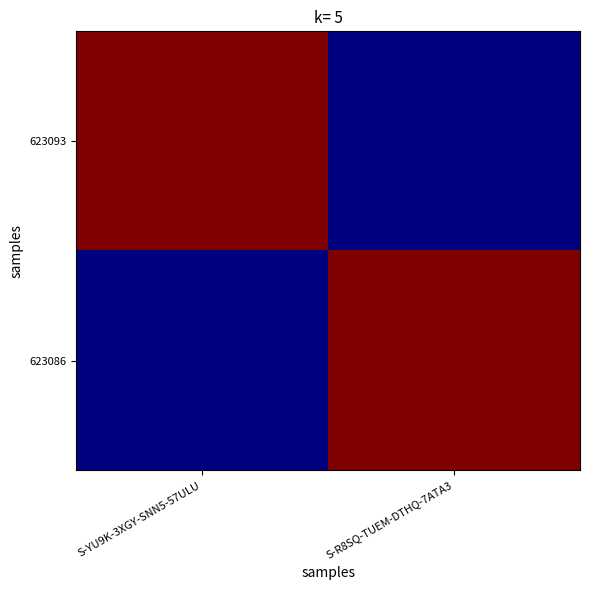

Reading left to right, transcribe all the data shown in this chart.

623093: S-YU9K-3XGY-SNN5-57ULU=4196452689558924800	S-R8SQ-TUEM-DTHQ-7ATA3=1573463329535451136
623086: S-YU9K-3XGY-SNN5-57ULU=1573463329535451136	S-R8SQ-TUEM-DTHQ-7ATA3=4196452689558924800